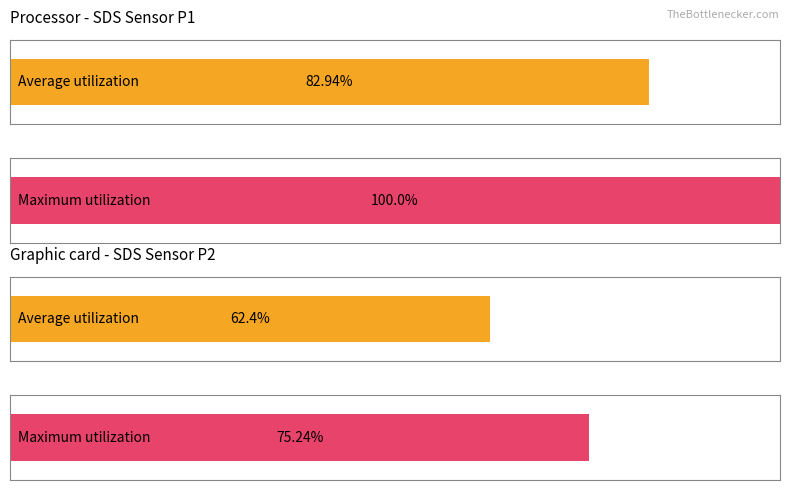

Is the value of Average utilization at 5 greater than the value of Maximum utilization at 7?

No